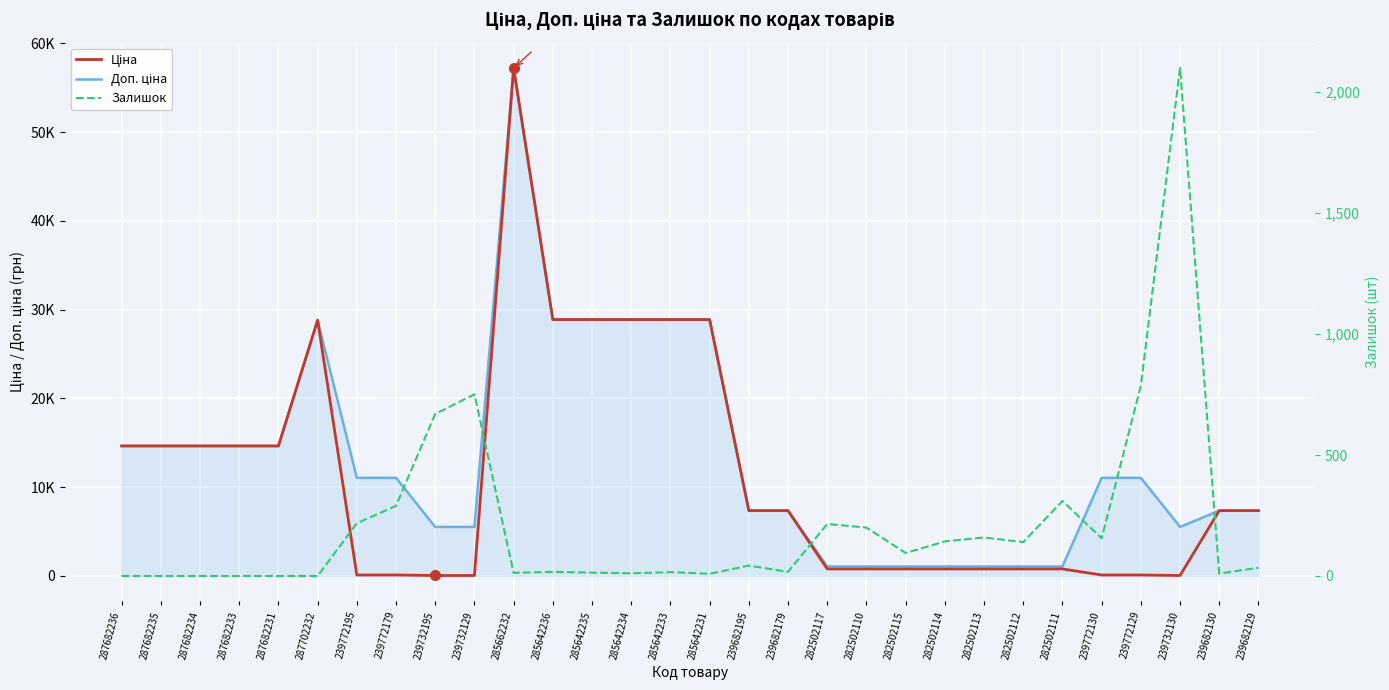

What is the sum of the Залишок values at 282502113 and 239772195?

377.0